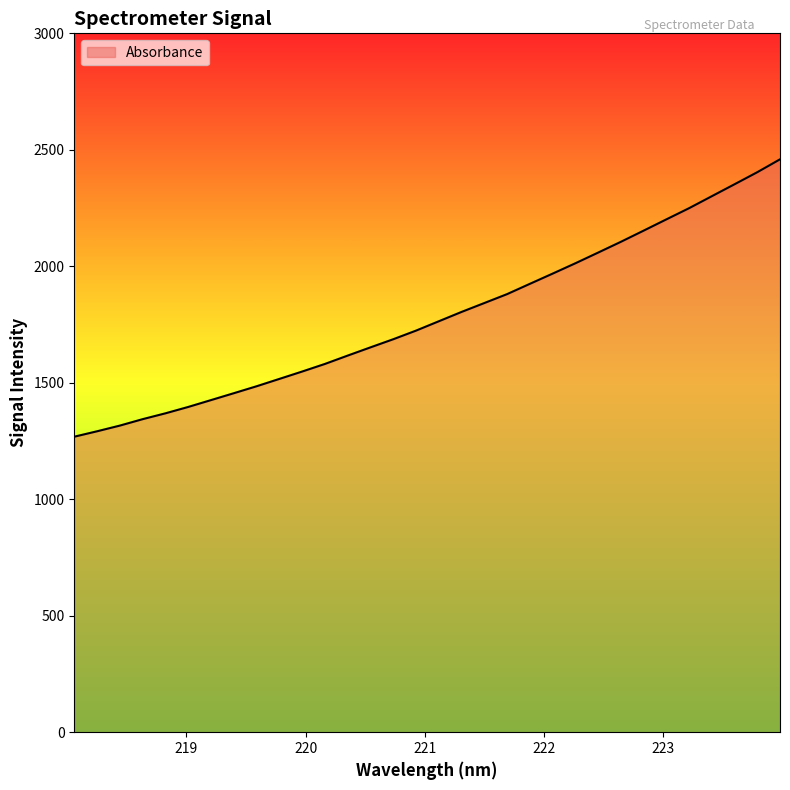

What is the smallest value displayed?

1268.5